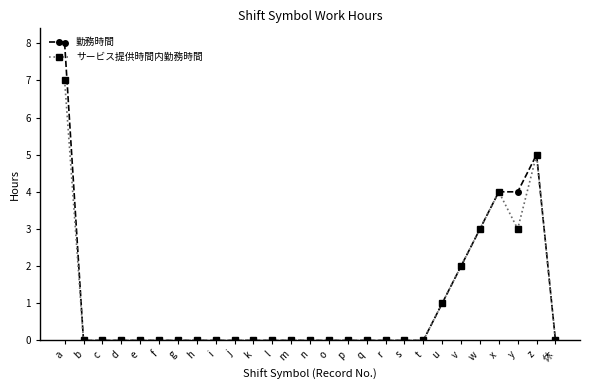

How many data points does each series have?

27